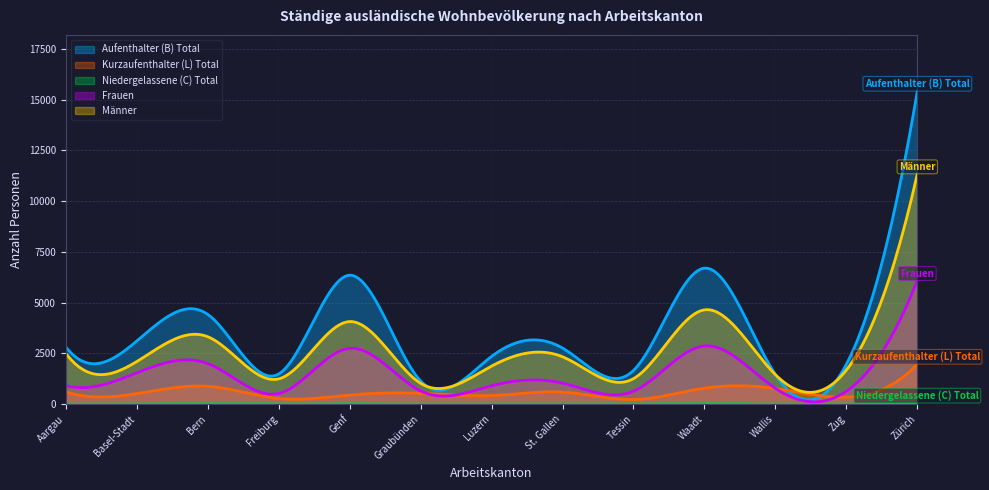

What is the difference between the highest and lowest values at Zürich?

15362.0